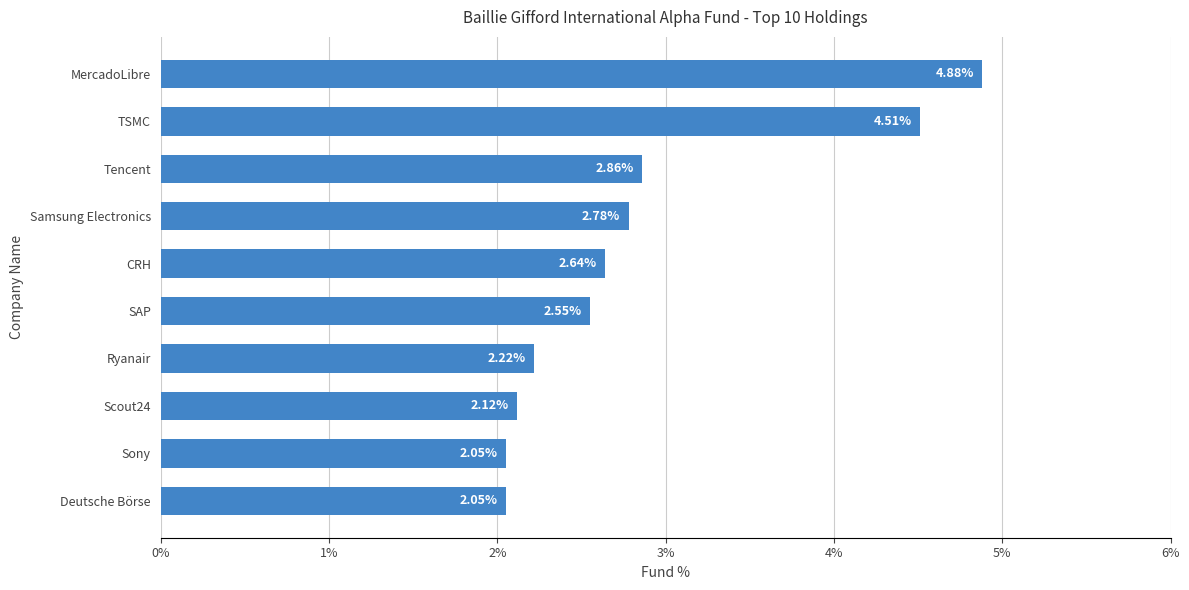

Between Deutsche Börse and SAP, which is larger?

SAP